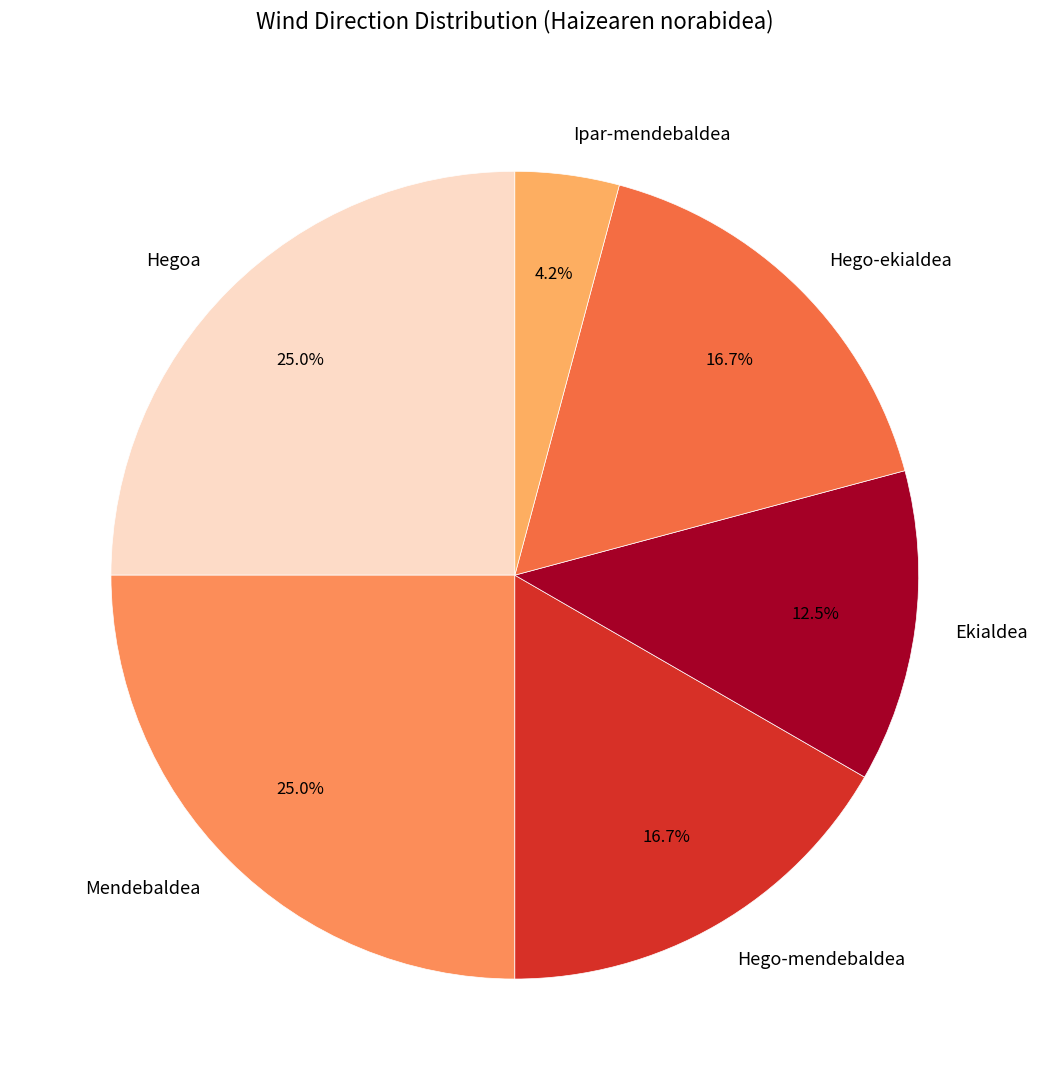

Which slice is the smallest?

Ipar-mendebaldea